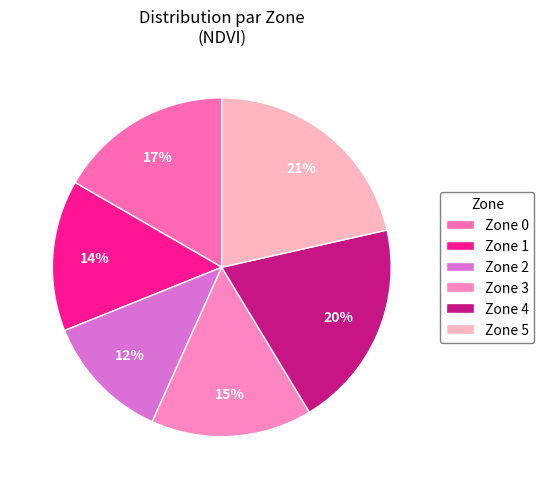

Count the number of slices in the pie.

6